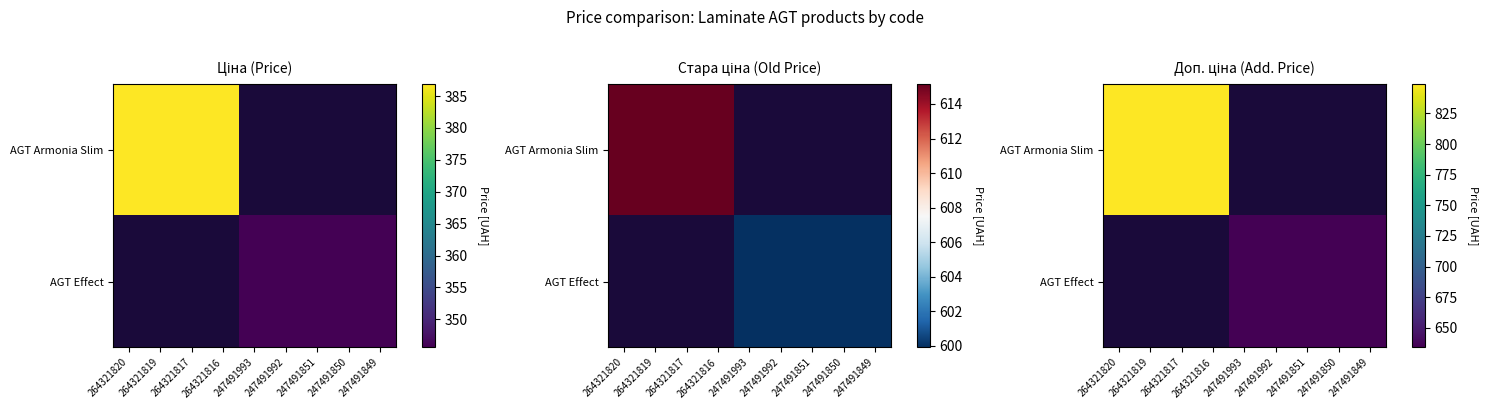

What is the maximum value shown in the chart?

849.0